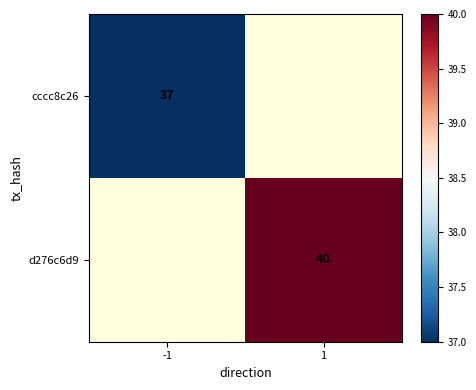

Is the value of cccc8c26 at -1 greater than the value of d276c6d9 at 1?

No